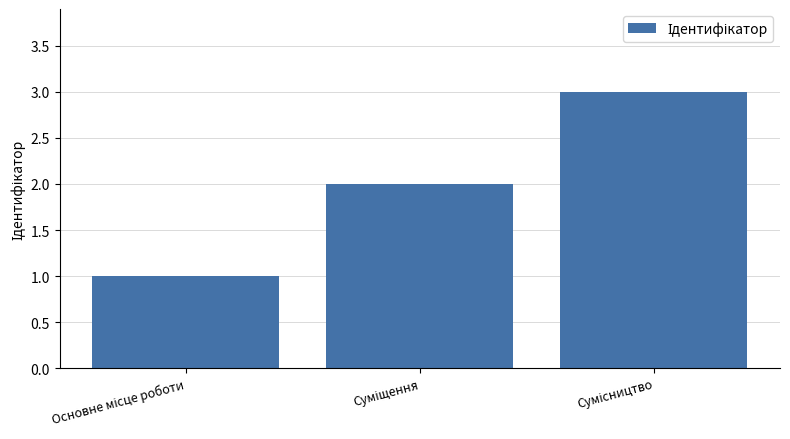

Reading left to right, what are all the values shown in this chart?

1	2	3